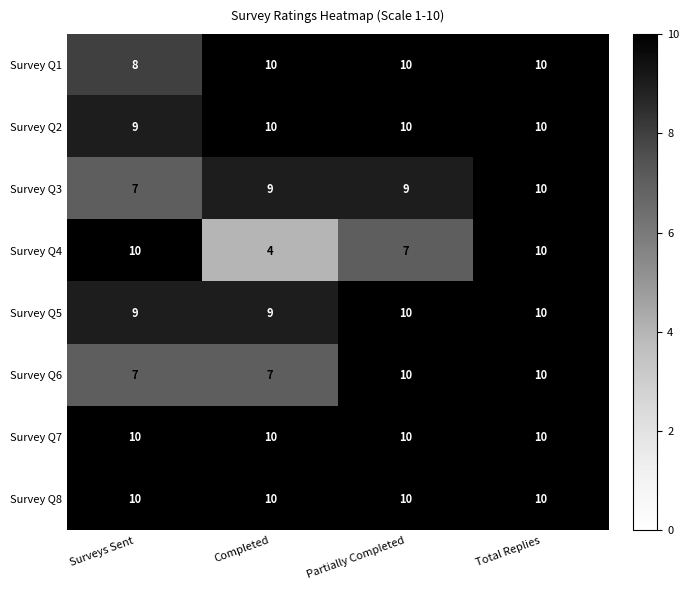

Between Completed and Total Replies, which series saw the biggest shift?

Survey Q4